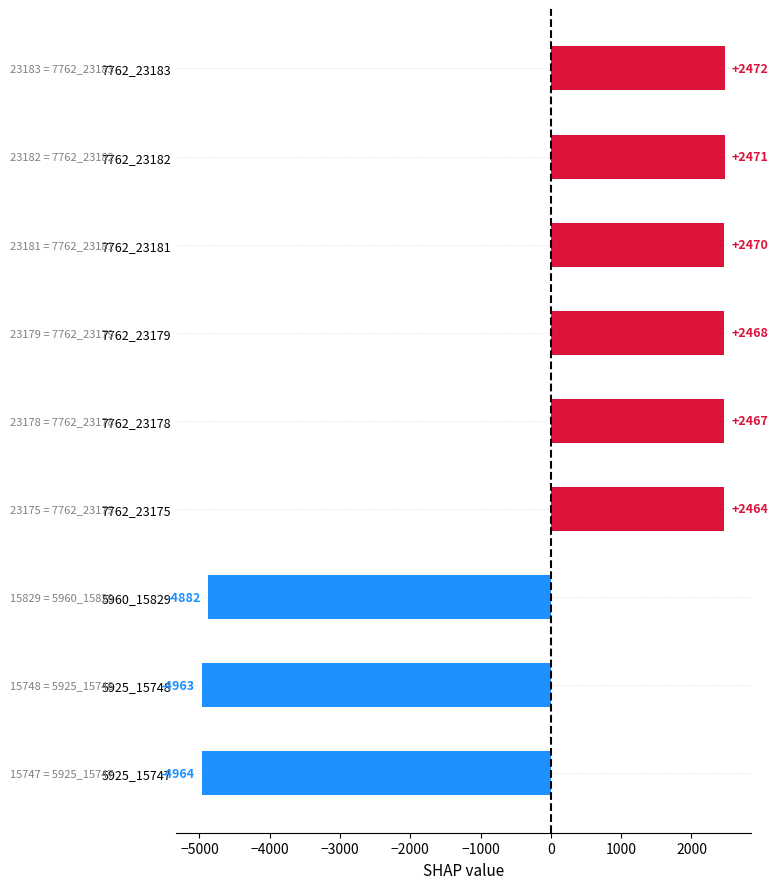

Approximately how many times larger is the value at 7762_23178 compared to 7762_23182?

1.0